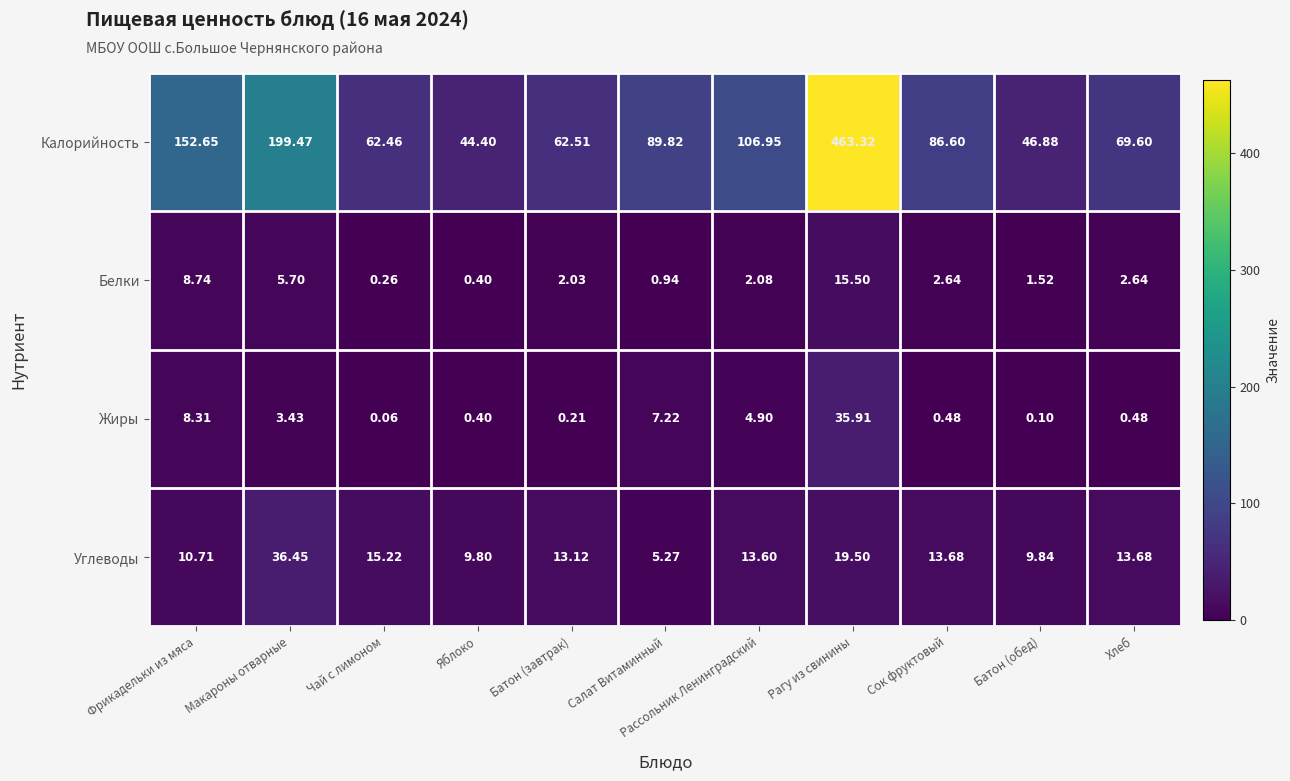

At which category does the chart reach its minimum across all series?

Чай с лимоном